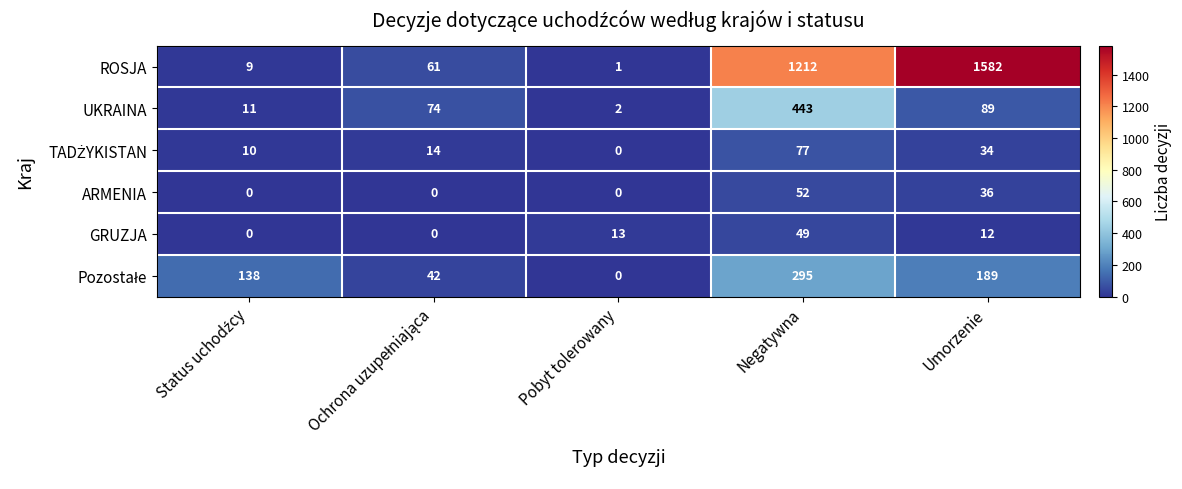

What is the sum of all UKRAINA values?

619